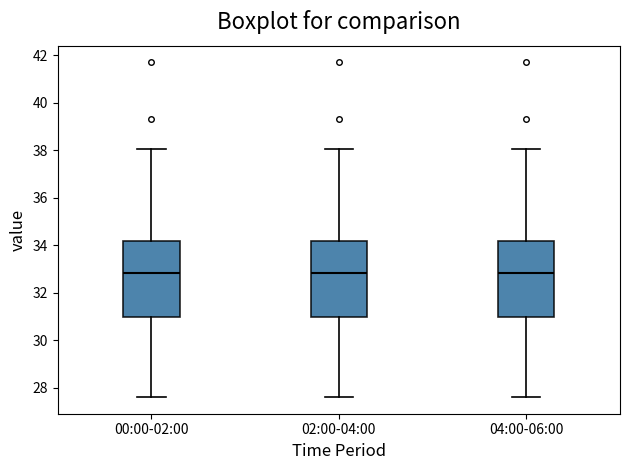

Reading left to right, read every box against the y-axis: the position of its median line, the range the box covers, and the ends of its whiskers. The values are not printed on the chart, so give them approximately, as read against the axis.

00:00-02:00: median 32.8, box 31.0 to 34.2, whiskers 27.6 to 38.0
02:00-04:00: median 32.8, box 31.0 to 34.2, whiskers 27.6 to 38.0
04:00-06:00: median 32.8, box 31.0 to 34.2, whiskers 27.6 to 38.0